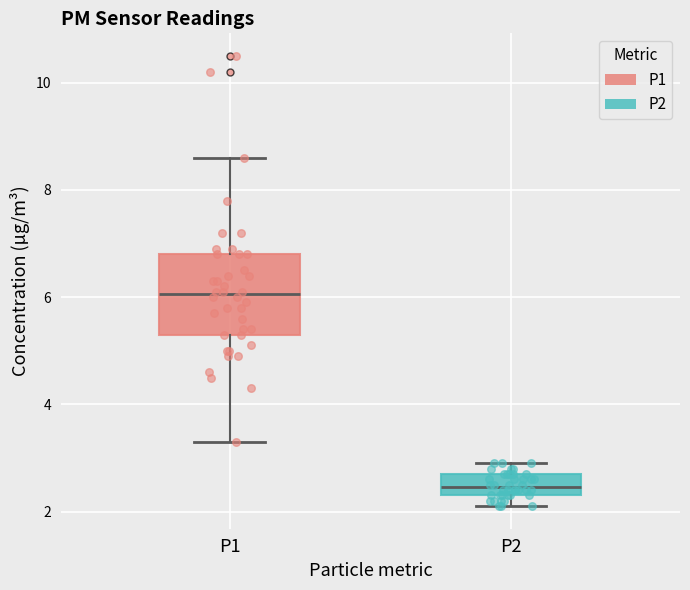

Which box's median line is the lowest?

P2